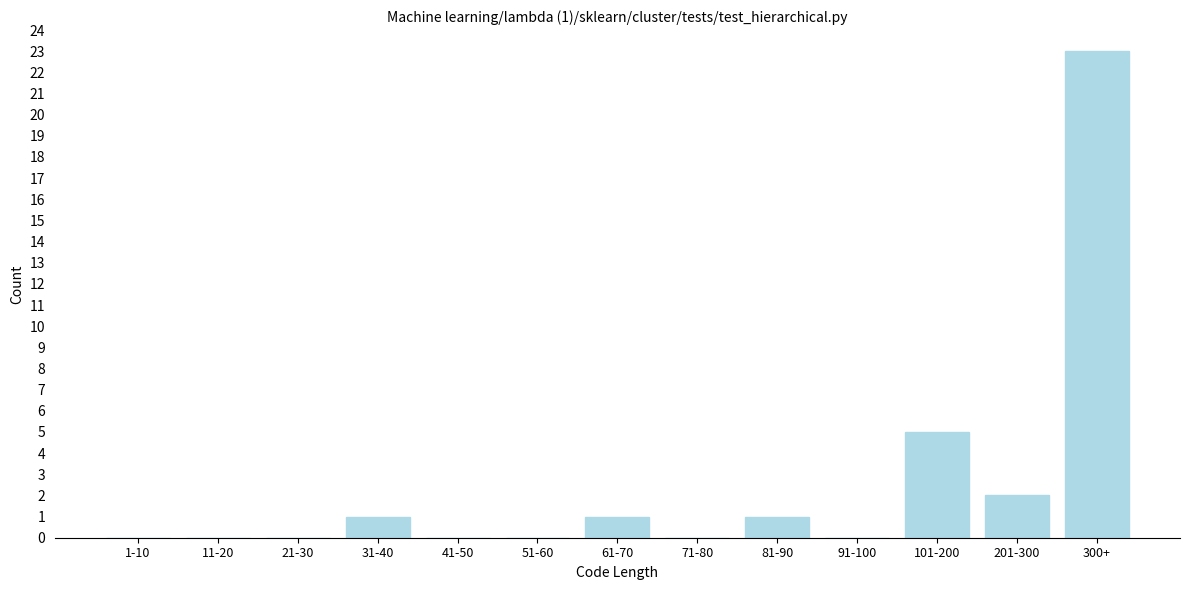

Reading left to right, list all the values displayed in this chart.

1-10=0	11-20=0	21-30=0	31-40=1	41-50=0	51-60=0	61-70=1	71-80=0	81-90=1	91-100=0	101-200=5	201-300=2	300+=23